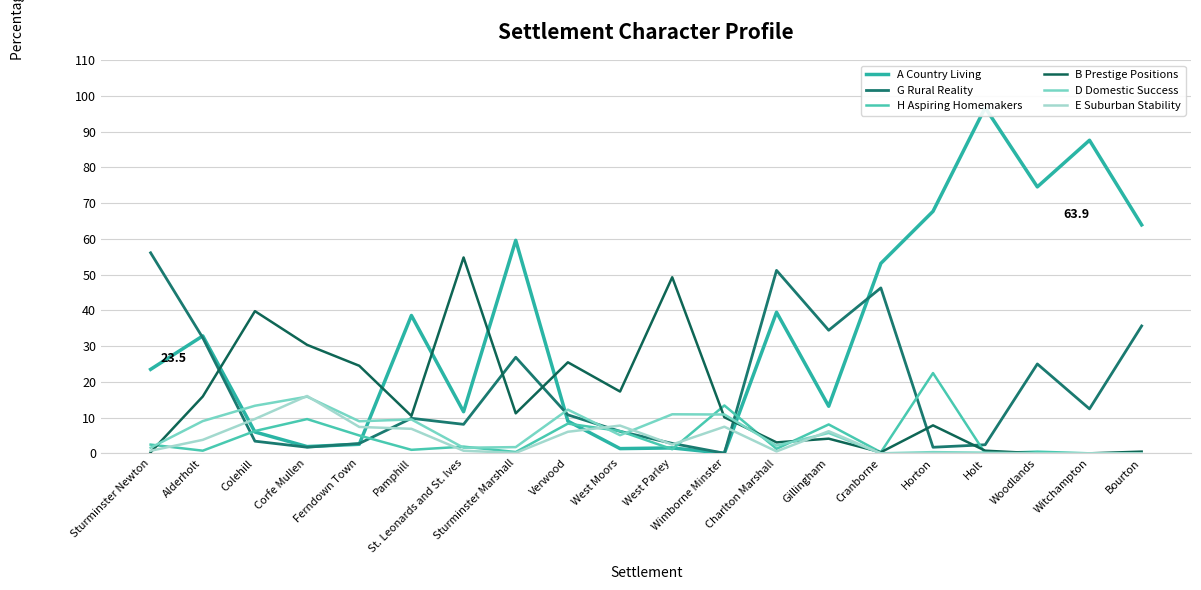

In G Rural Reality, how many points are lower than both neighbors (excluding endpoints)?

6